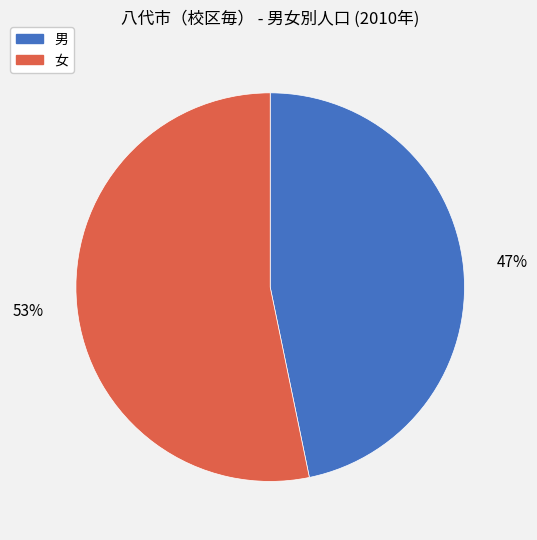

Which slice is the smallest?

男